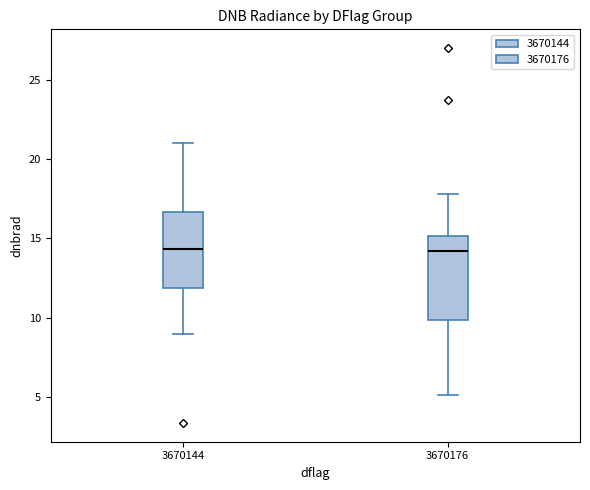

Reading left to right, transcribe this box plot: for each box, give where its median line is, the range the box spans, and where its two whiskers end, as read against the y-axis. The values are not printed on the chart, so give them approximately, as read against the axis.

3670144: median 14.5, box 12.0 to 16.5, whiskers 9.0 to 21.0
3670176: median 14.0, box 10.0 to 15.0, whiskers 5.0 to 18.0